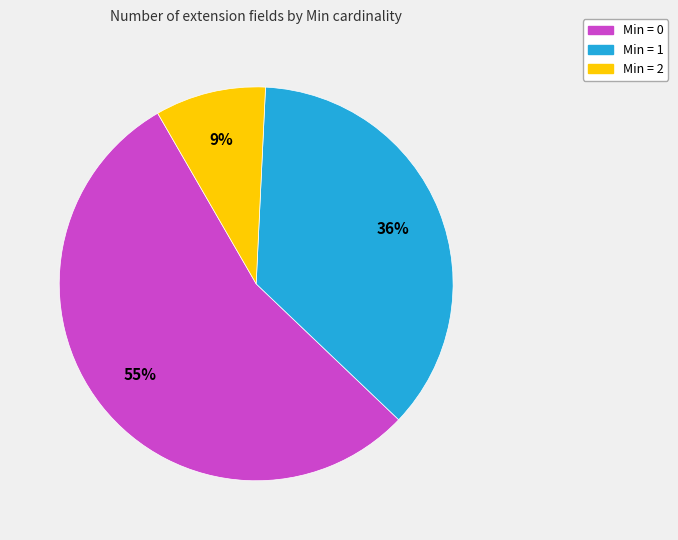

To the nearest percent, what is the average slice percentage?

33%